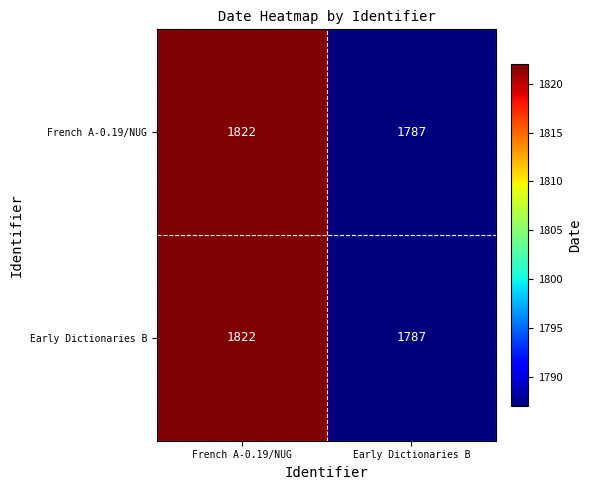

What is the difference between the maximum and minimum values in the French A-0.19/NUG series?

35